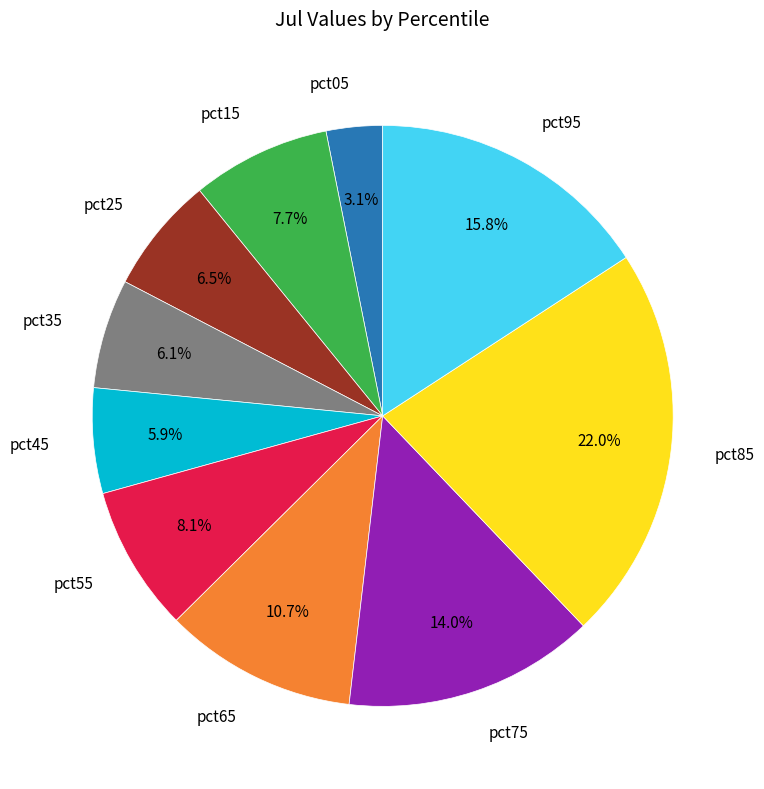

What is the largest slice in the pie chart?

pct85